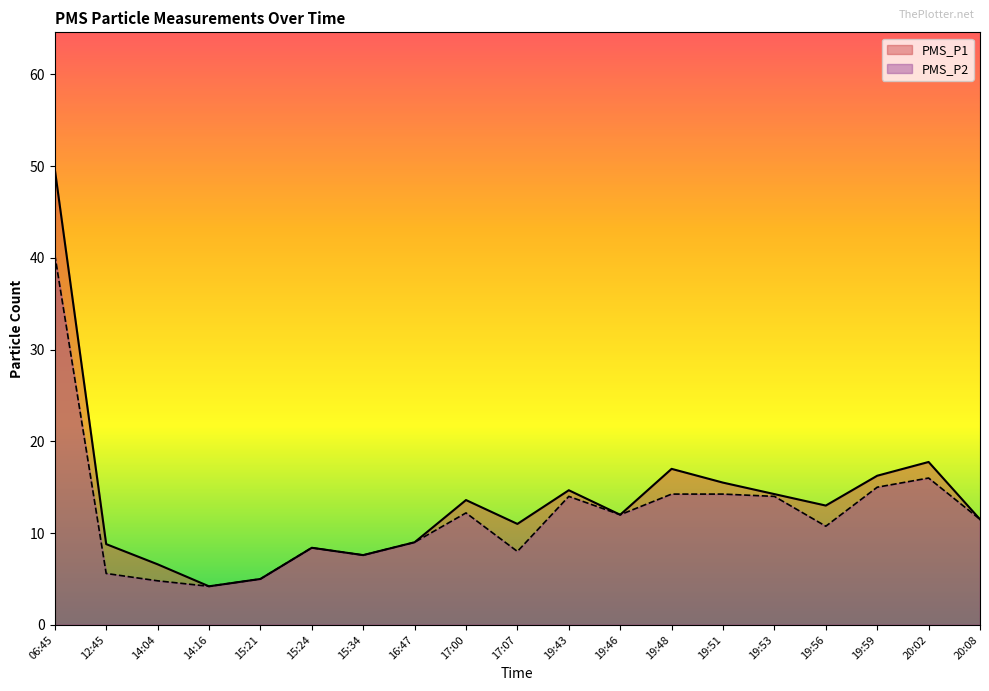

Which series has the largest range (max minus min)?

PMS_P1